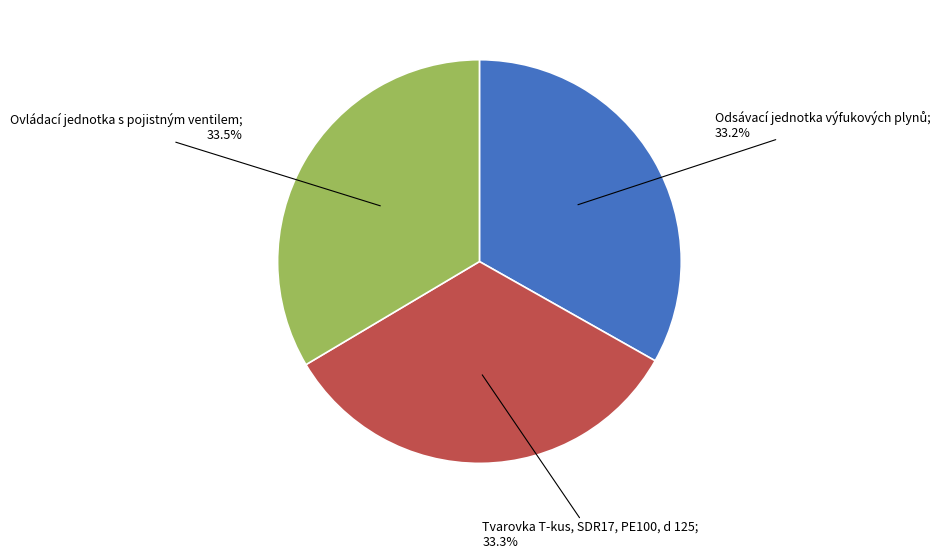

Is Tvarovka T-kus, SDR17, PE100, d 125 the majority of the pie?

No